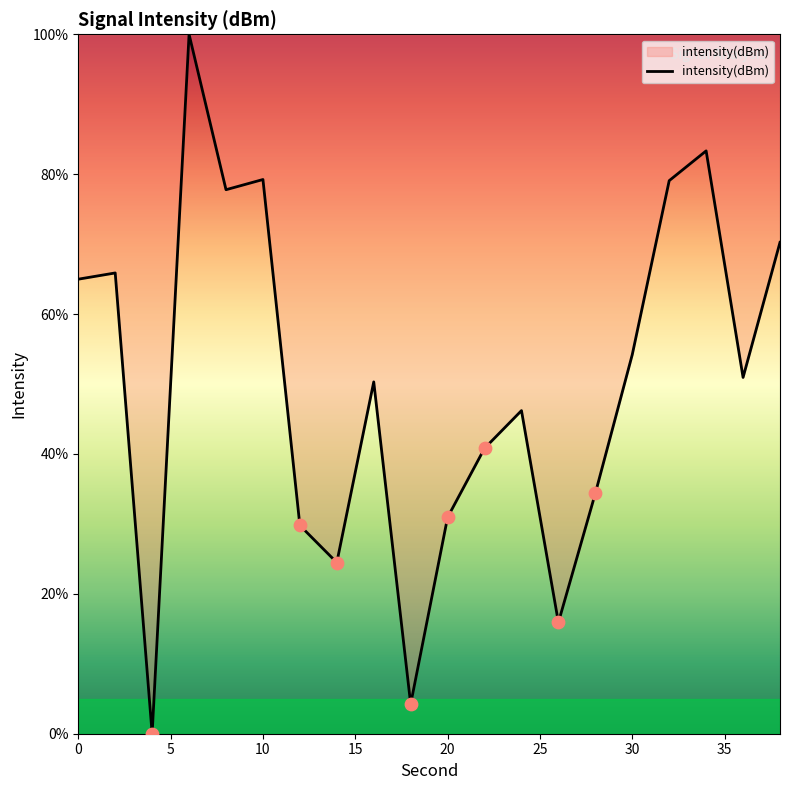

What is the difference between the maximum and minimum values?

100.0